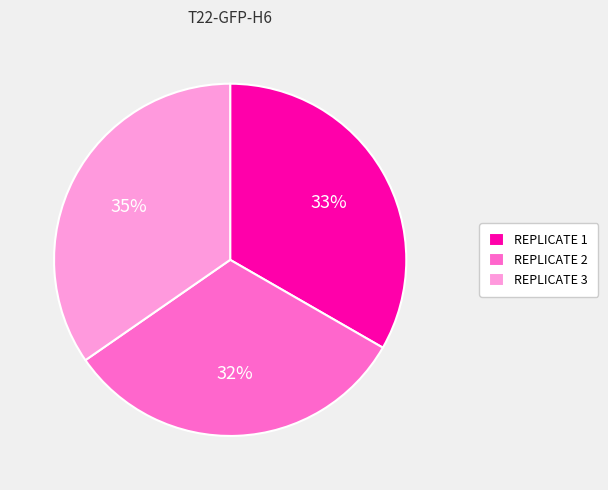

Is it true that REPLICATE 2 is 23% of the pie?

False